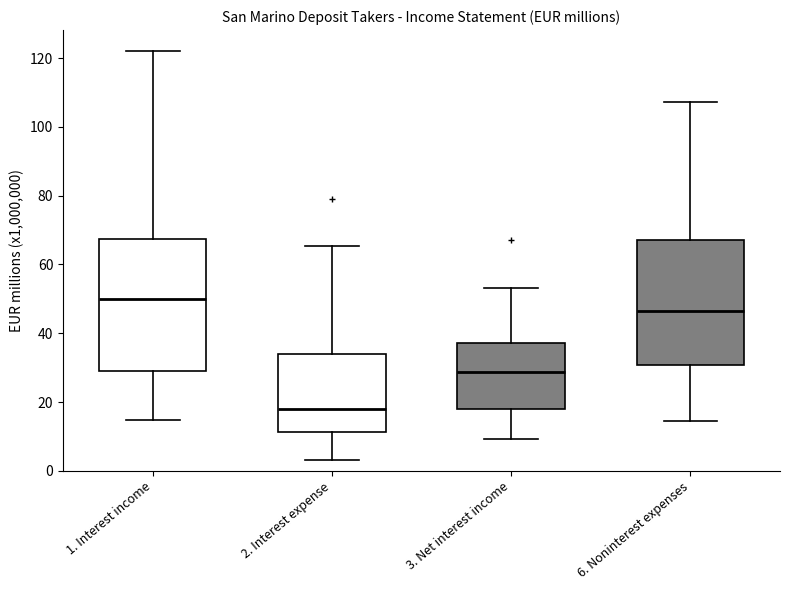

Reading left to right, transcribe this box plot: for each box, give where its median line is, the range the box spans, and where its two whiskers end, as read against the y-axis. The values are not printed on the chart, so give them approximately, as read against the axis.

1. Interest income: median 50, box 30 to 68, whiskers 14 to 122
2. Interest expense: median 18, box 12 to 34, whiskers 4 to 66
3. Net interest income: median 28, box 18 to 38, whiskers 10 to 54
6. Noninterest expenses: median 46, box 30 to 68, whiskers 14 to 108